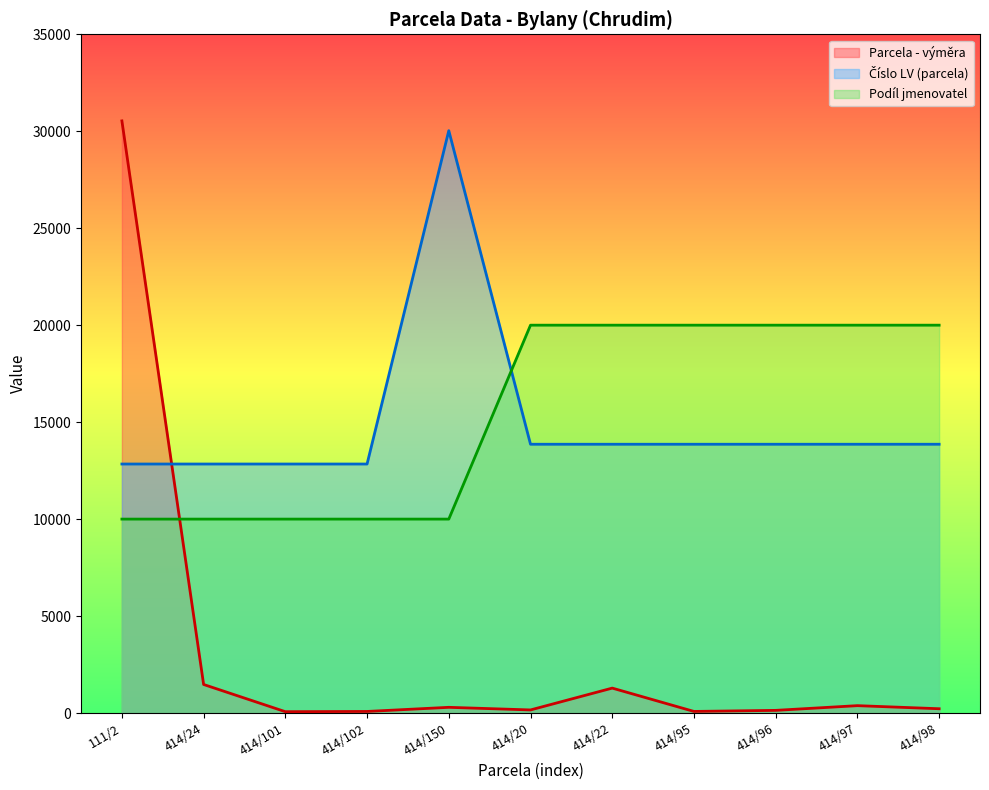

Does the chart display data point markers on the line(s)?

No